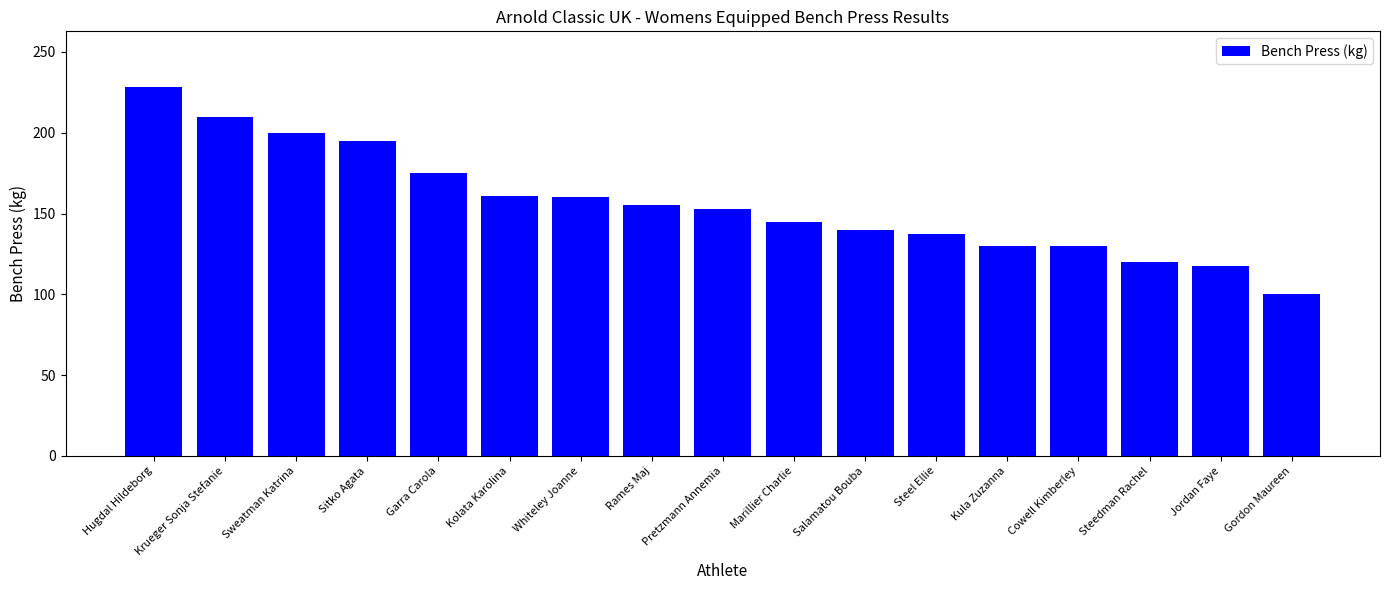

What is the change in value from Hugdal Hildeborg to Kula Zuzanna?

-98.5